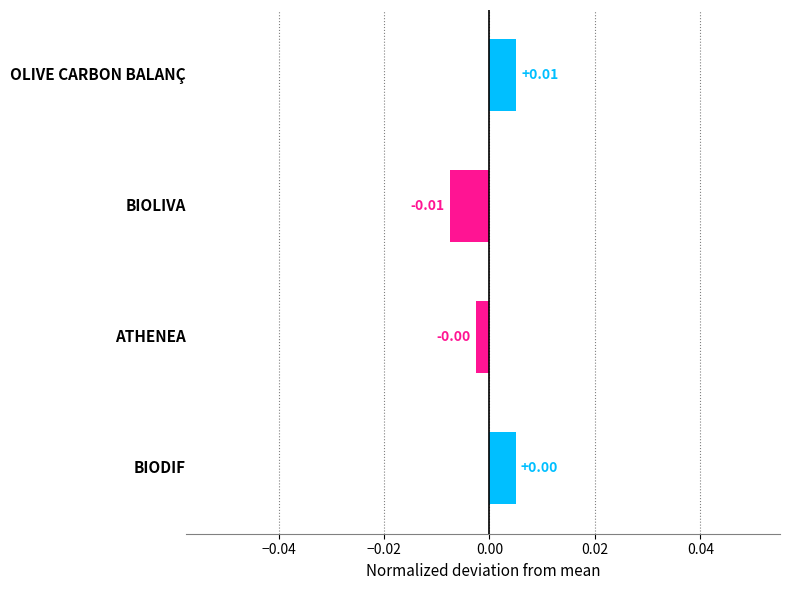

Are the bars horizontal?

Yes